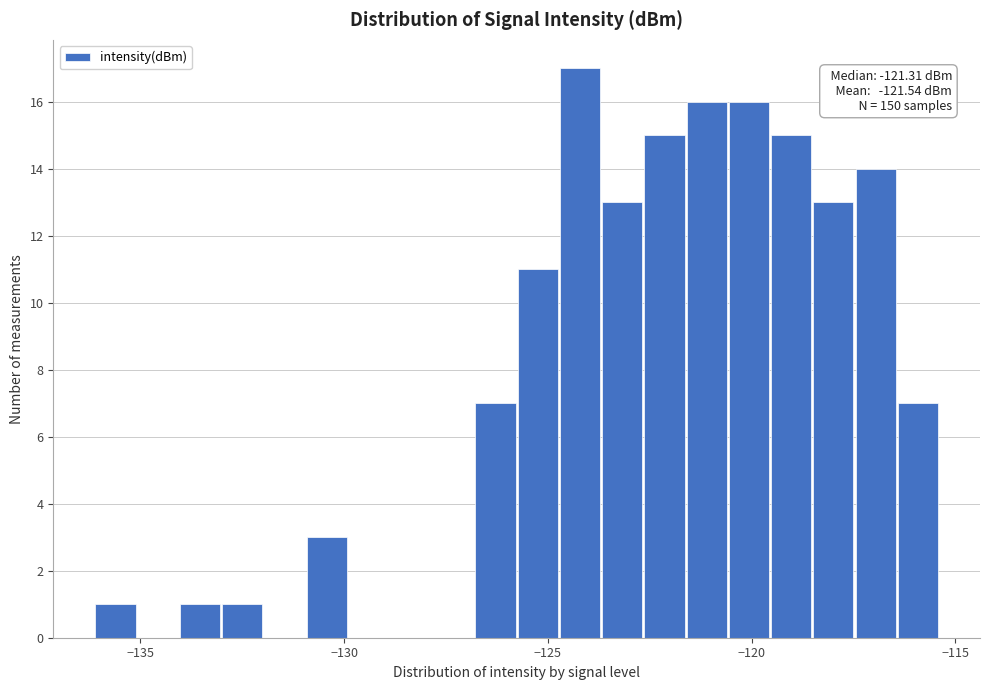

Around what value on the x-axis is the tallest bar? Give the approximate position of its centre, as read against the axis.

-124.0